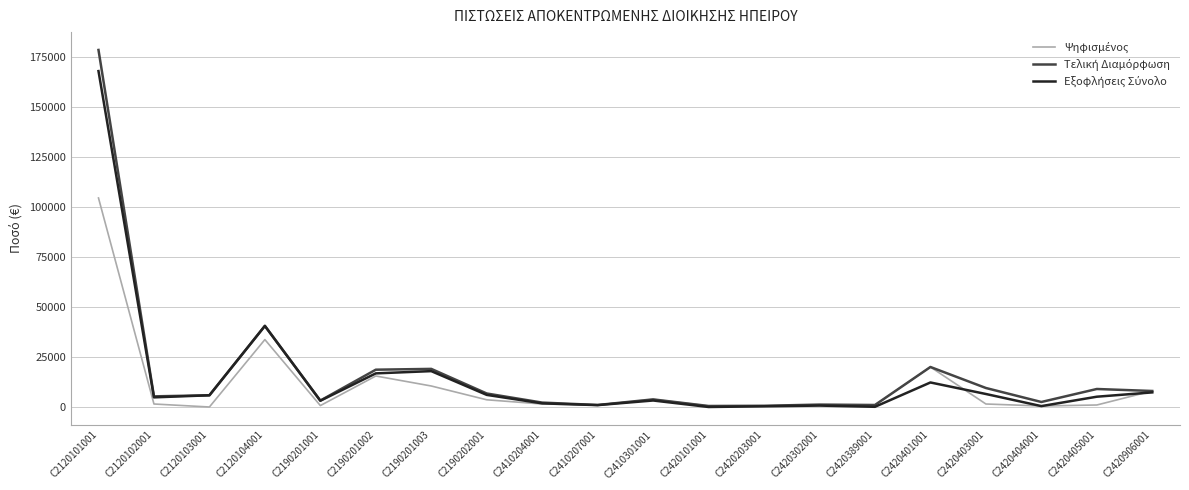

What is the spread (max minus min) of values at C2190201002?

3150.0